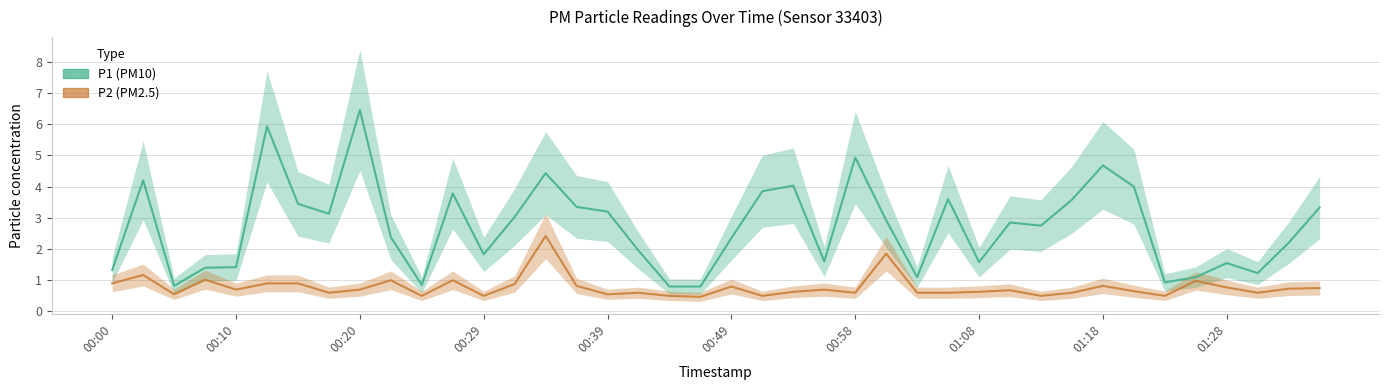

How many lines are shown in the chart?

2